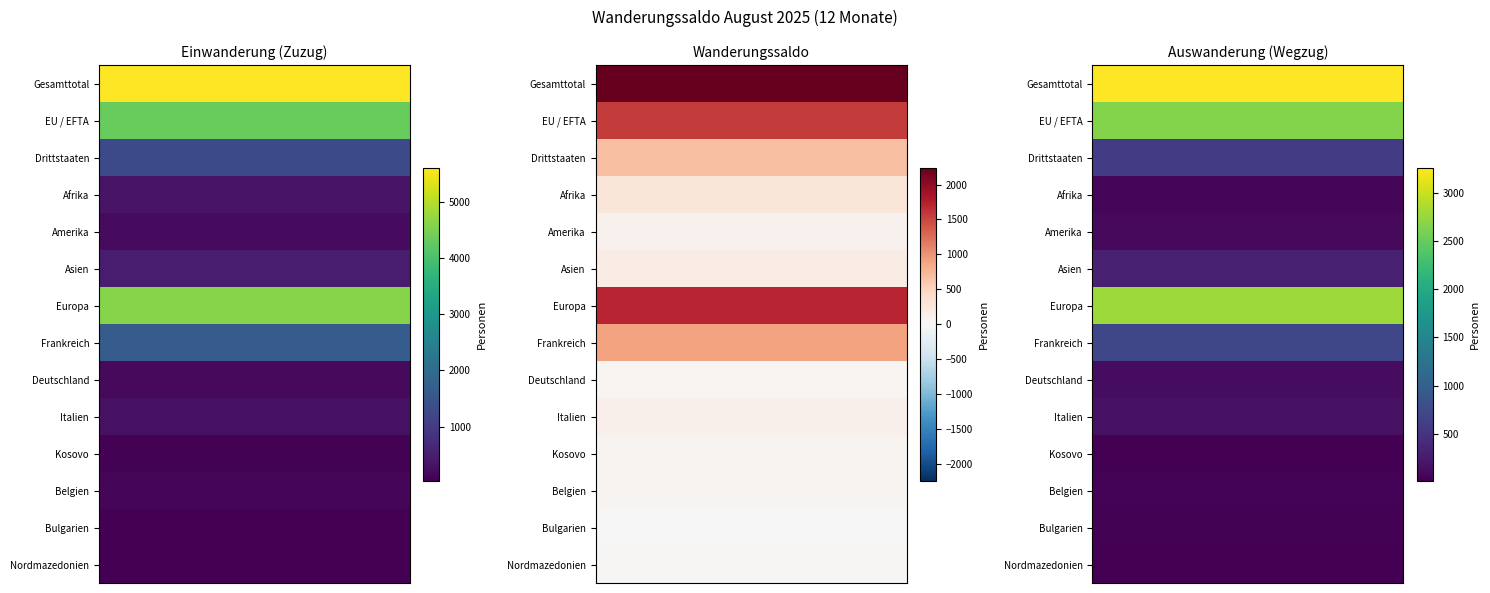

What is the sum of all Bulgarien values?

93